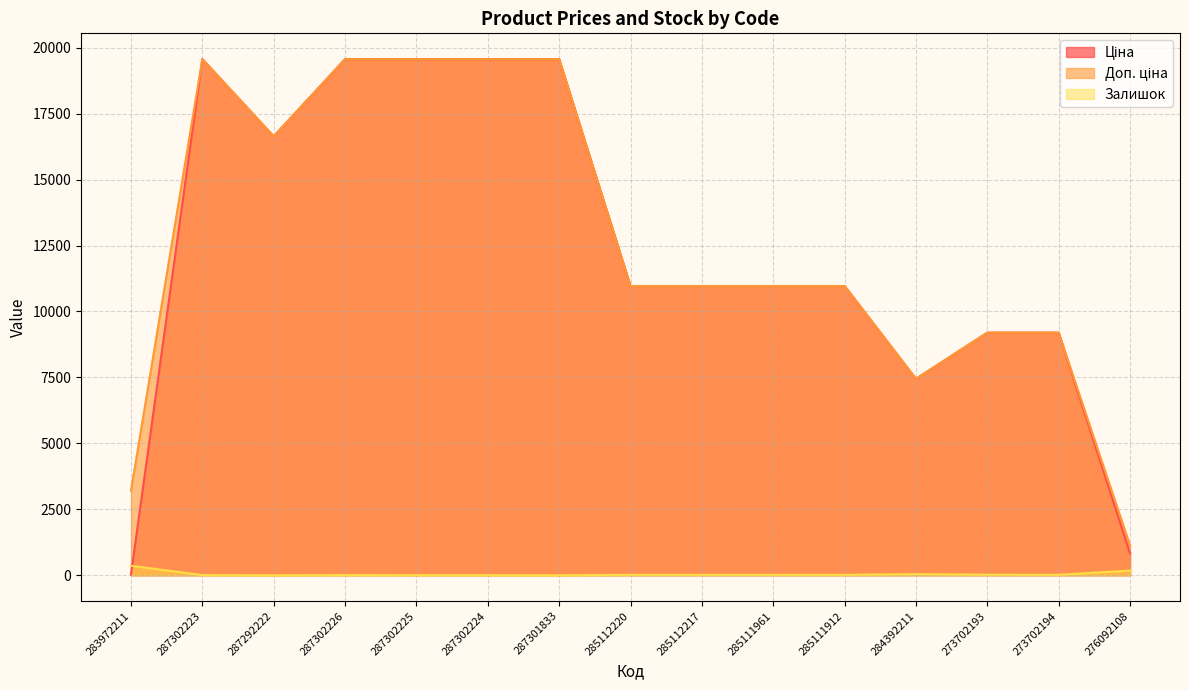

Which series has the largest range (max minus min)?

Ціна